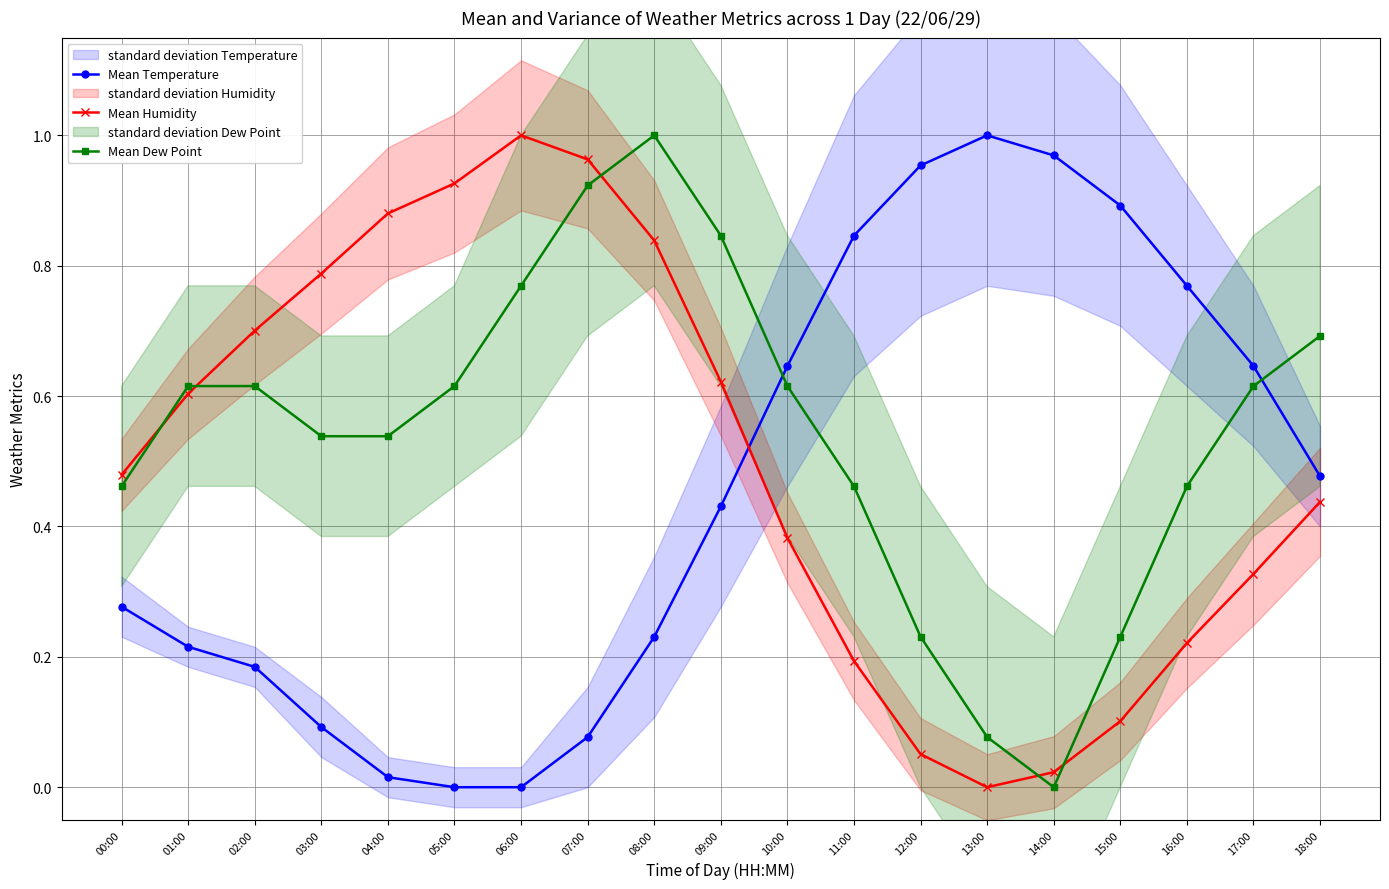

What is the difference between the maximum and second lowest values in the Mean Humidity series?

1.0